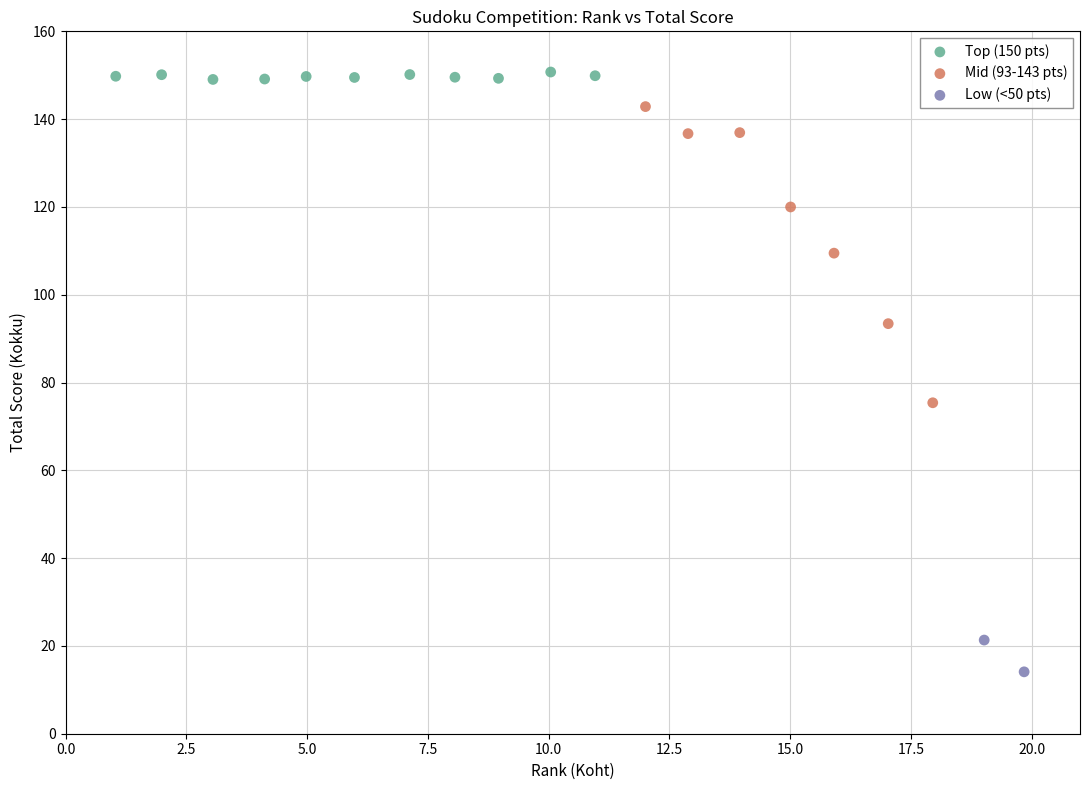

What are all the series names shown in the legend?

Top (150 pts), Mid (93-143 pts), Low (<50 pts)